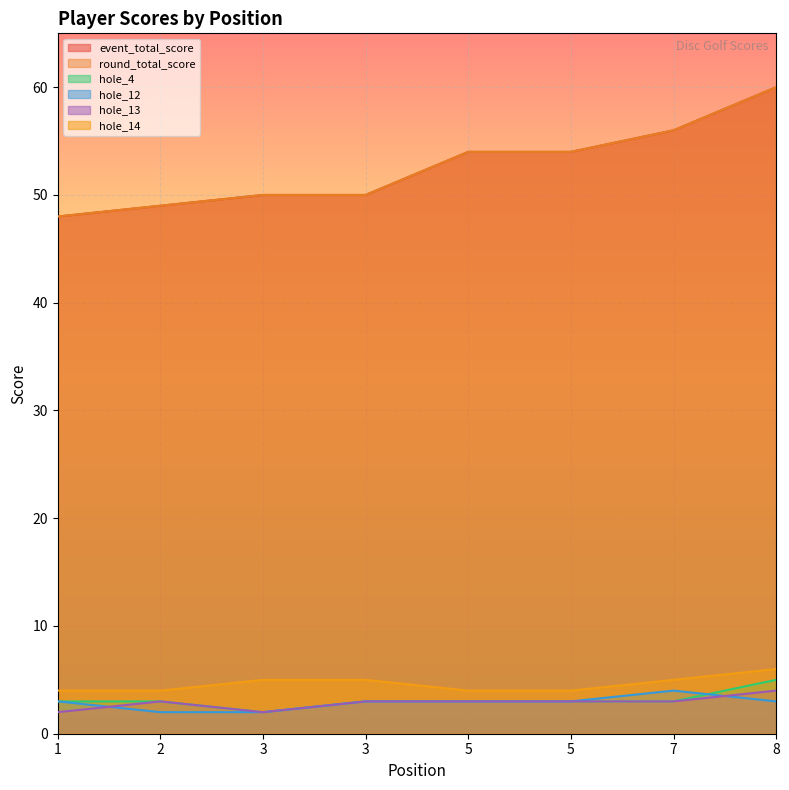

Is the value of round_total_score at 3 greater than the value of hole_14 at 8?

Yes